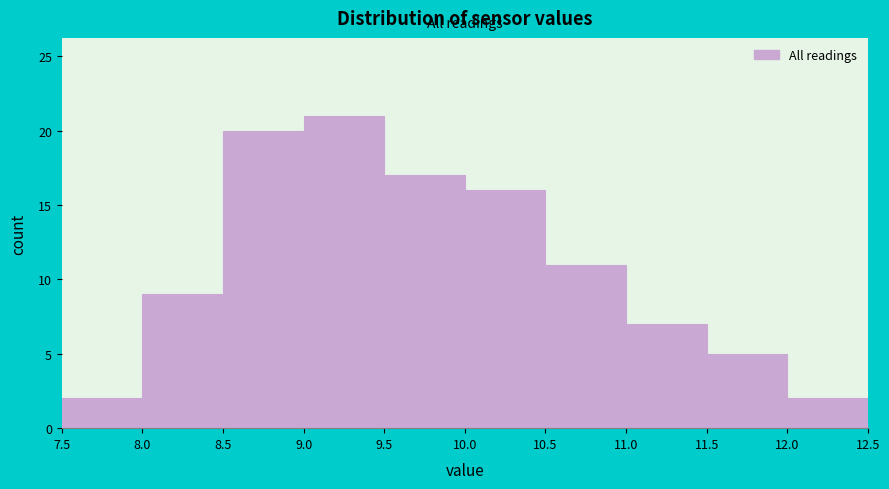

Which range on the x-axis has the tallest bar?

9.0 to 9.5